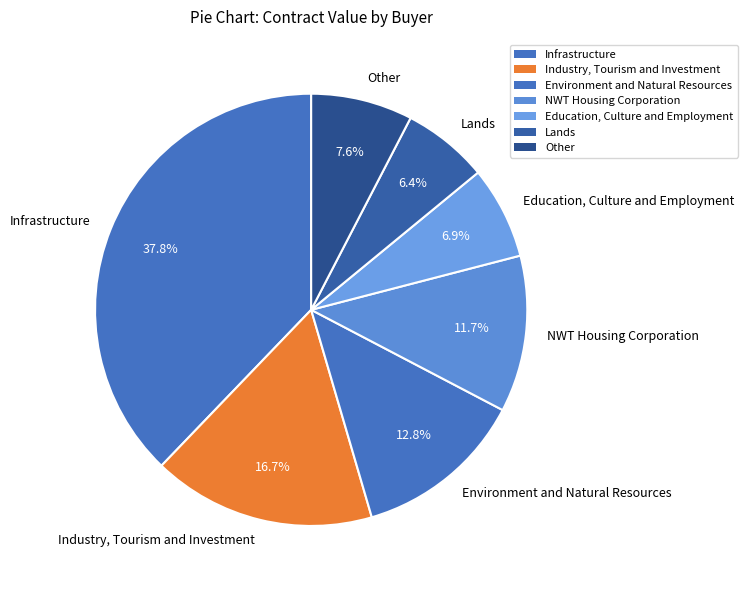

What is the largest slice in the pie chart?

Infrastructure